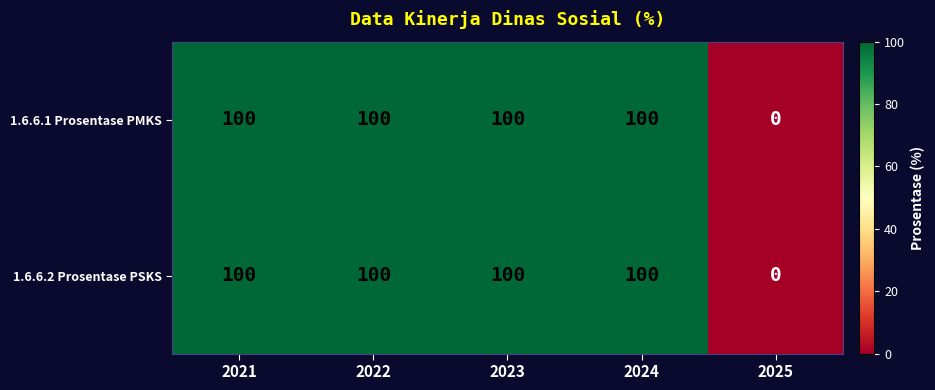

Reading right to left, extract all data points from this chart.

1.6.6.1 Prosentase PMKS: 0	100	100	100	100
1.6.6.2 Prosentase PSKS: 0	100	100	100	100